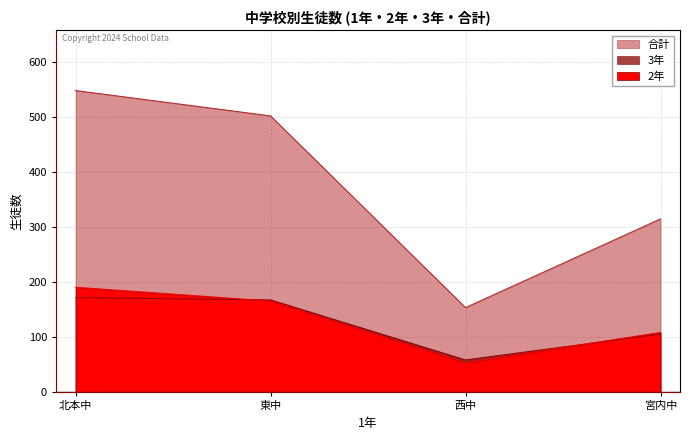

The 3年 series shows 106 at 宮内中. True or false?

True